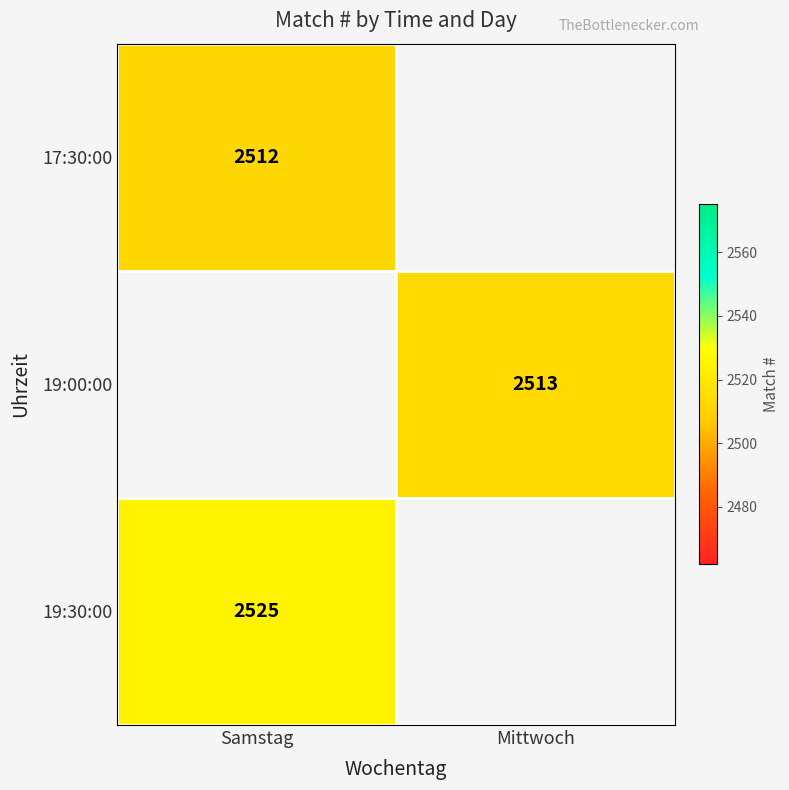

What is the maximum value shown in the chart?

2525.0